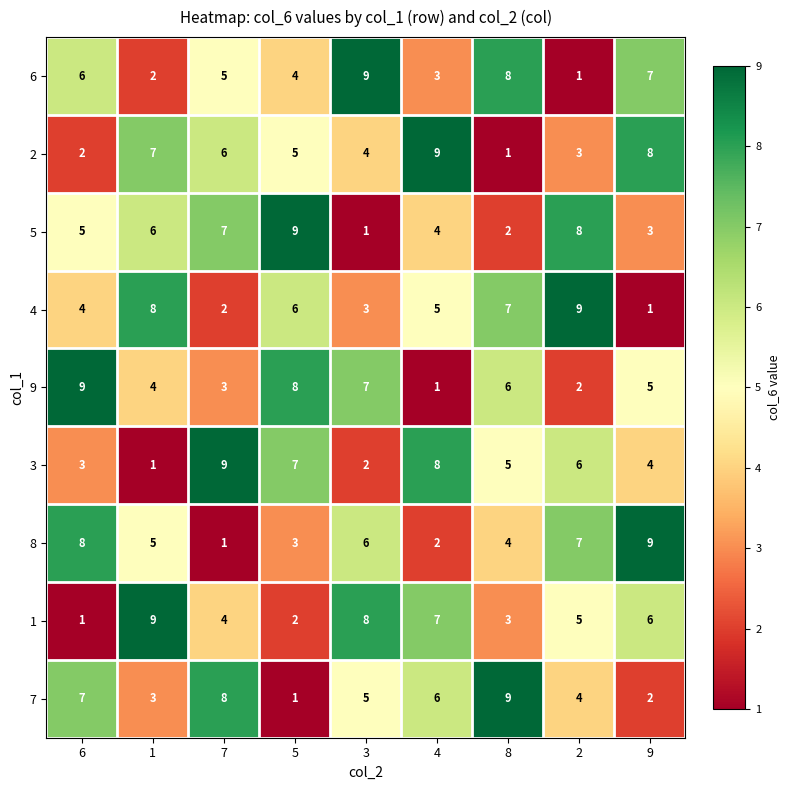

What is the total value across all series at 9?

45